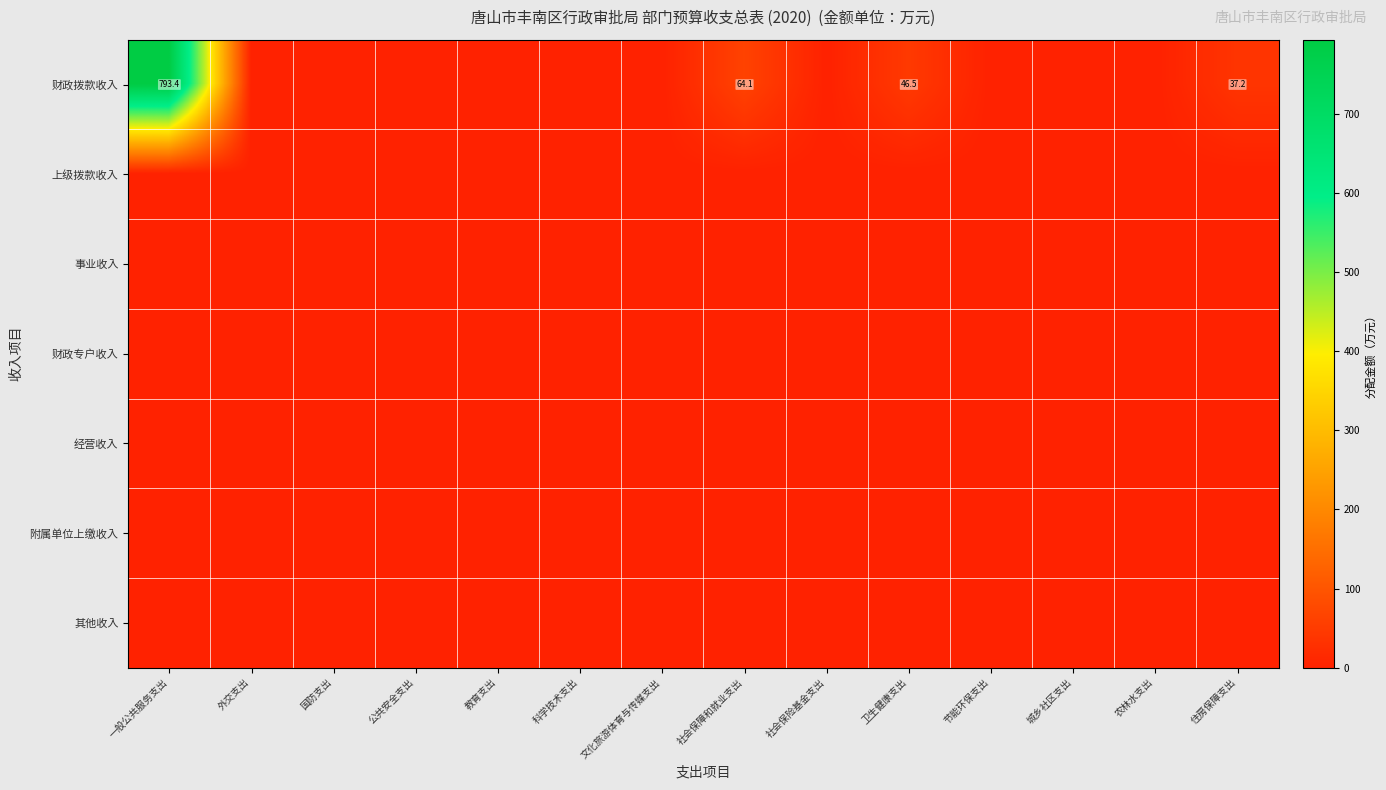

The 财政拨款收入 series shows 27.8 at 社会保障和就业支出. True or false?

False